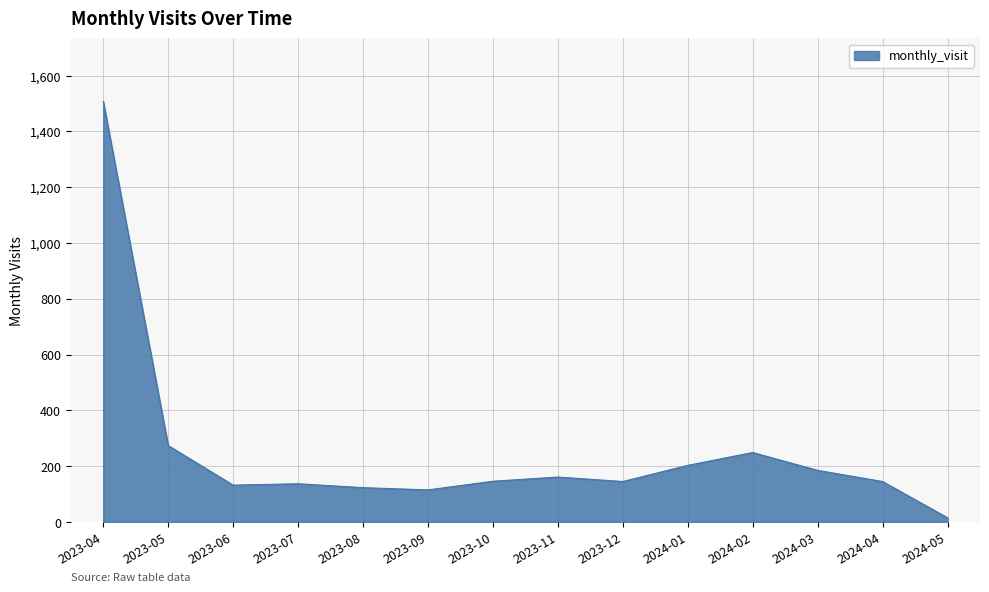

True or false: the data shows 161 at 2023-11.

True